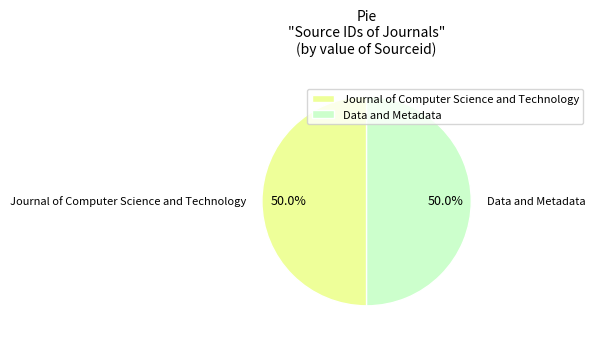

Count the number of slices in the pie.

2